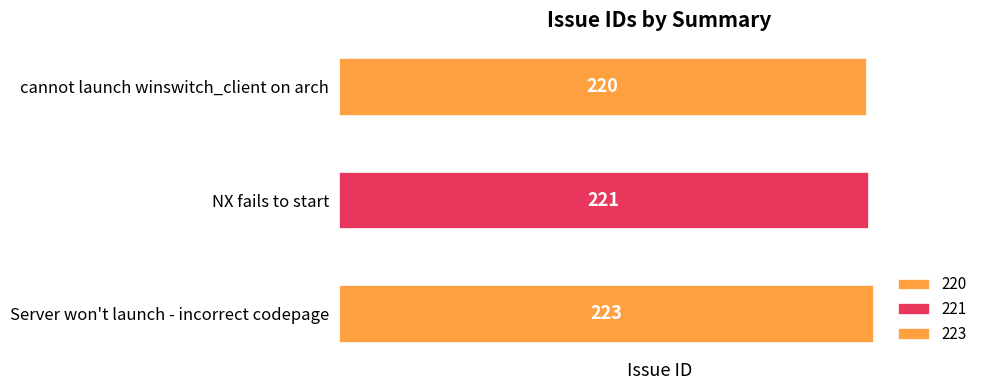

The value at cannot launch winswitch_client on arch is 220. True or false?

True